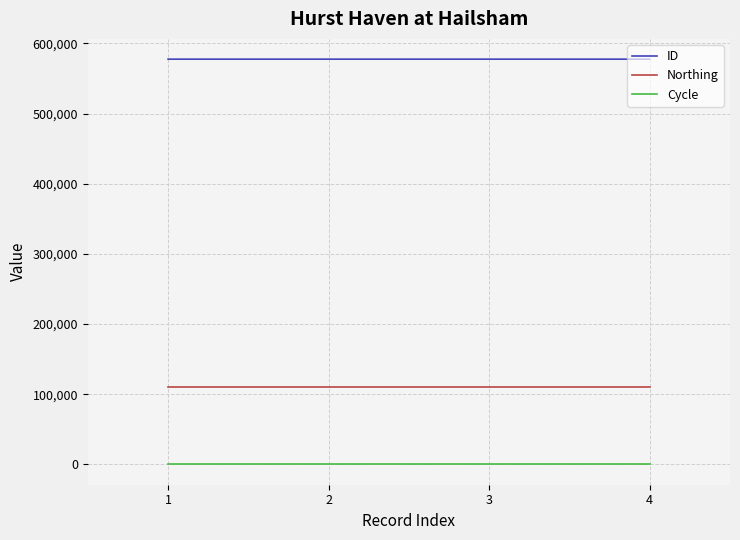

True or false: Cycle has a value of 3 at 2.

True